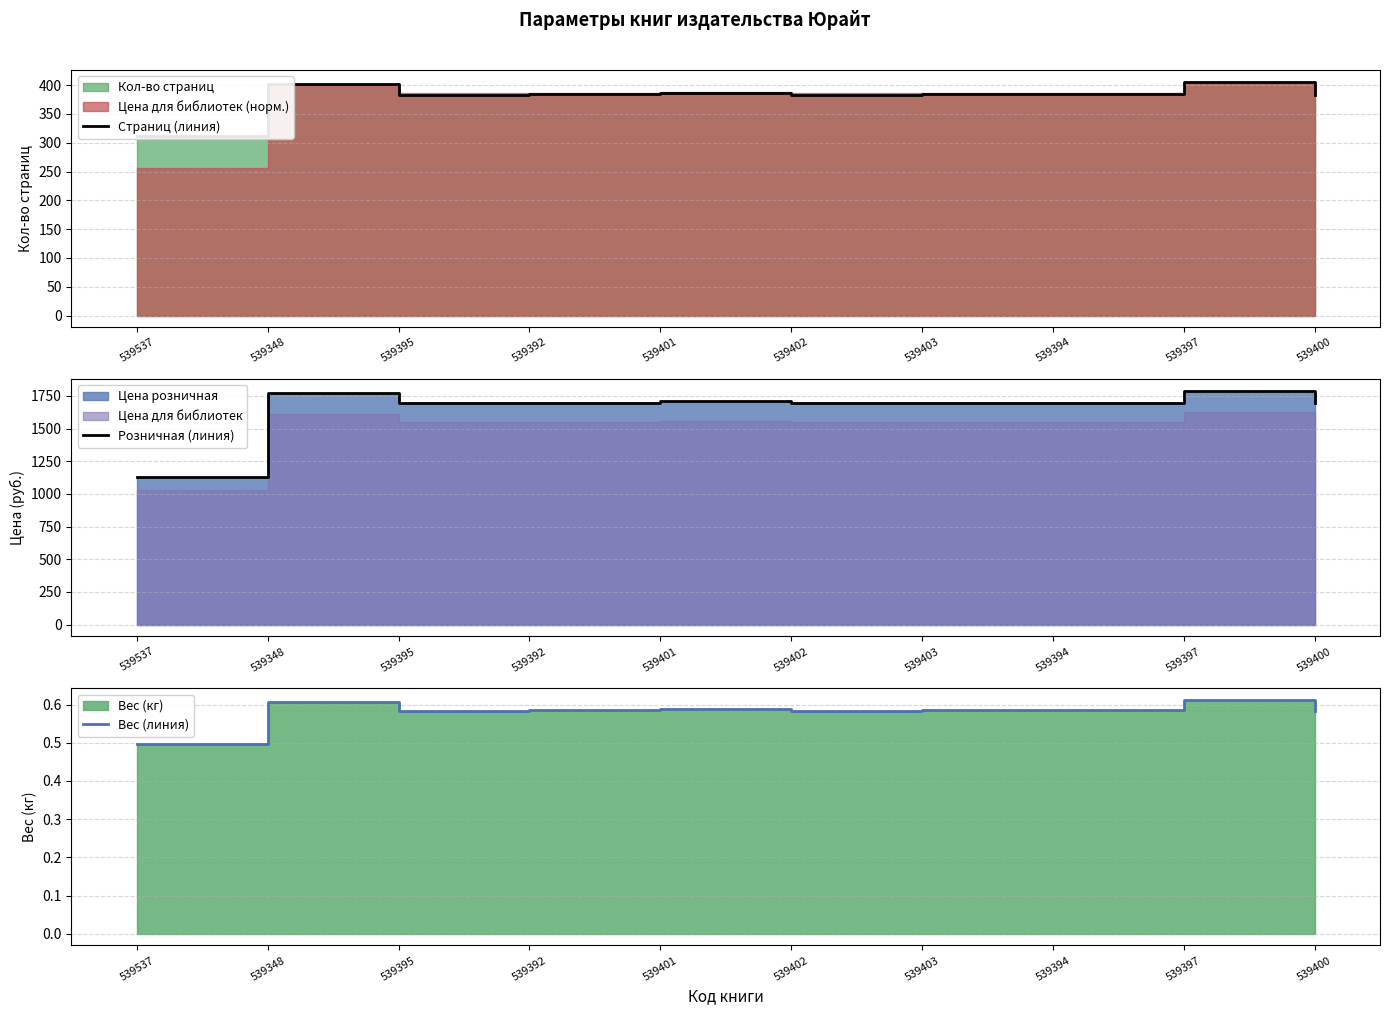

Rank the series at 539402 from highest to lowest value.

Розничная (линия), Страниц (линия), Вес (линия)